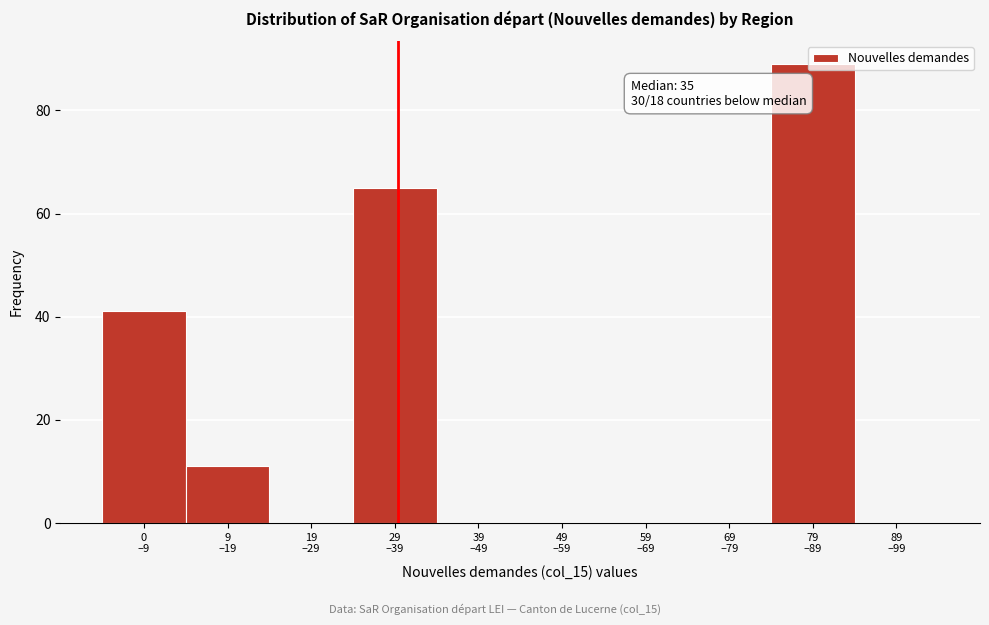

What is the greatest value displayed?

89